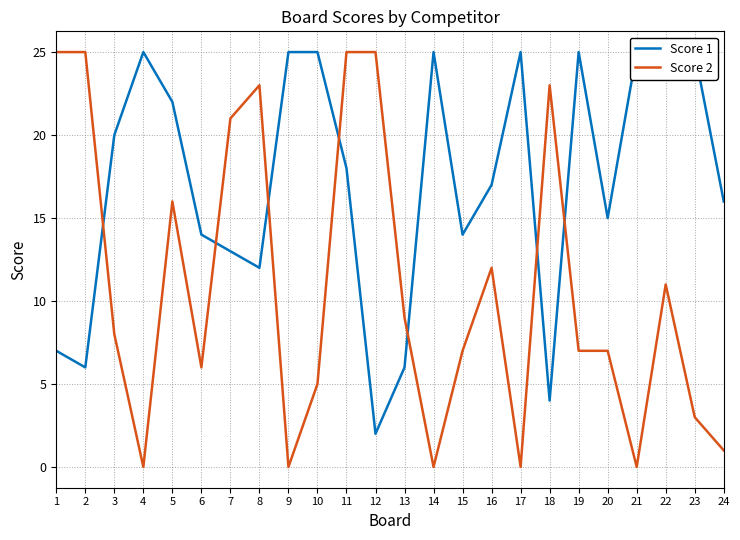

Which series has the largest total across all categories?

Score 1